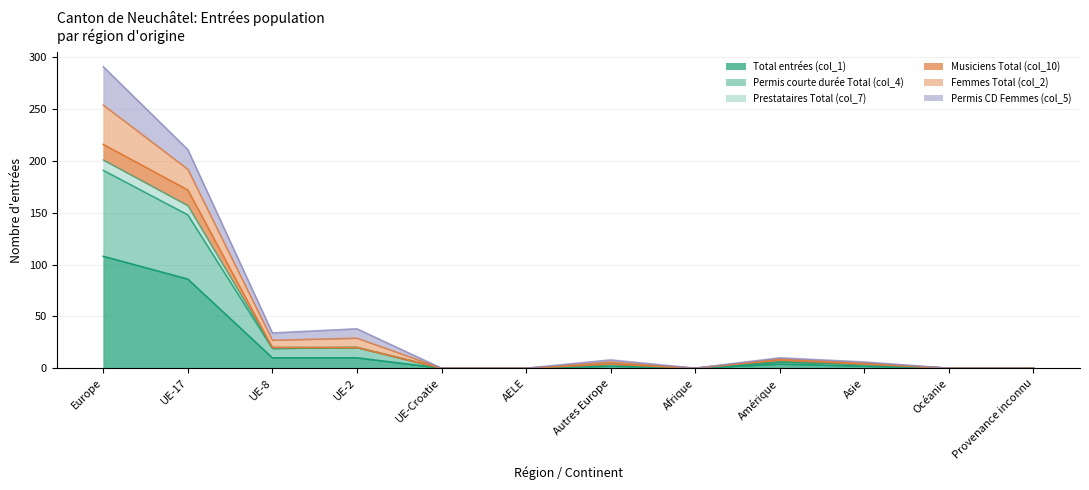

True or false: Permis courte durée Total (col_4) and Musiciens Total (col_10) cross at least once.

False